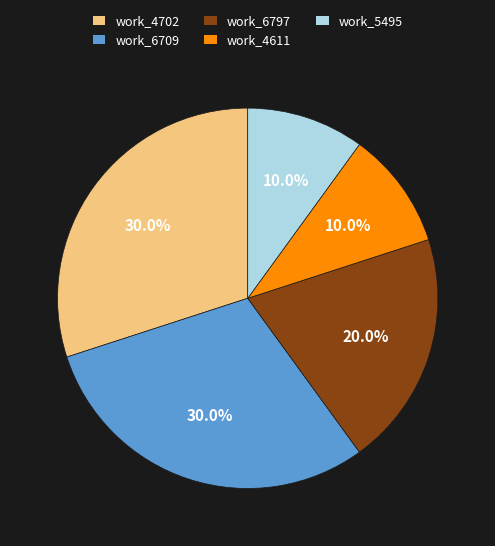

How many segments does this pie chart have?

5